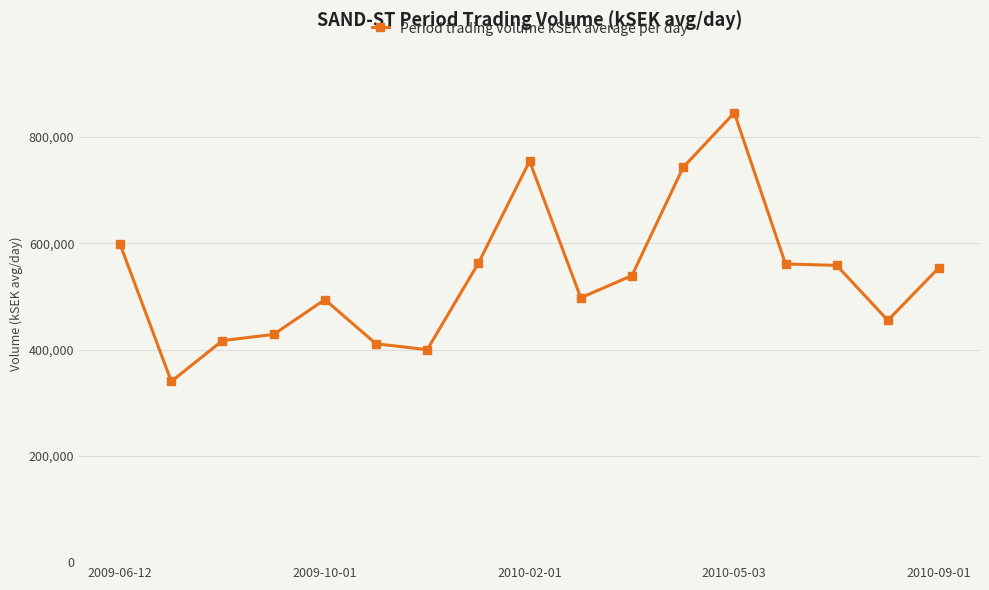

What is the average value?

538614.9